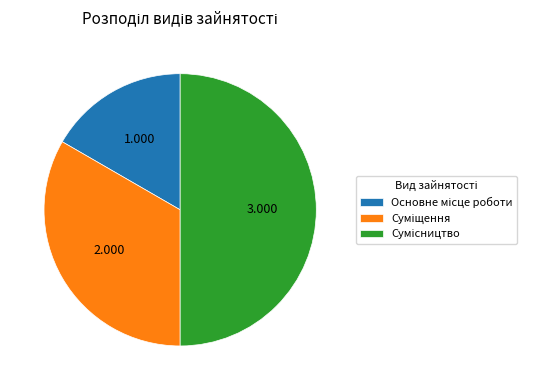

Combined, do Основне місце роботи and Сумісництво account for over 50%?

Yes